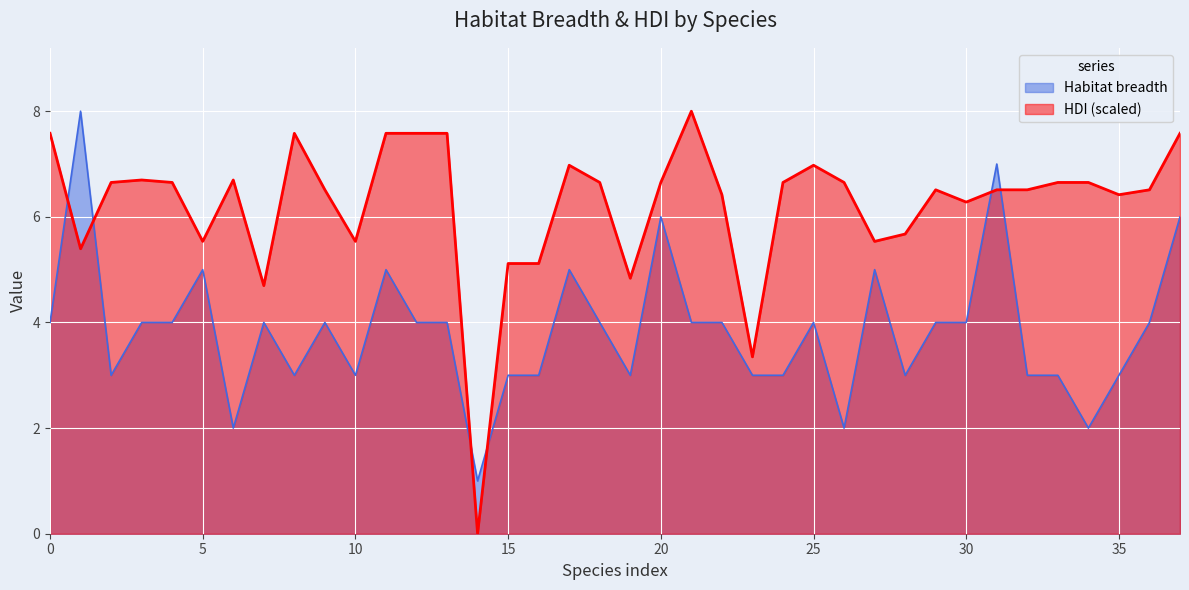

What is the sum of all HDI values?

236.5